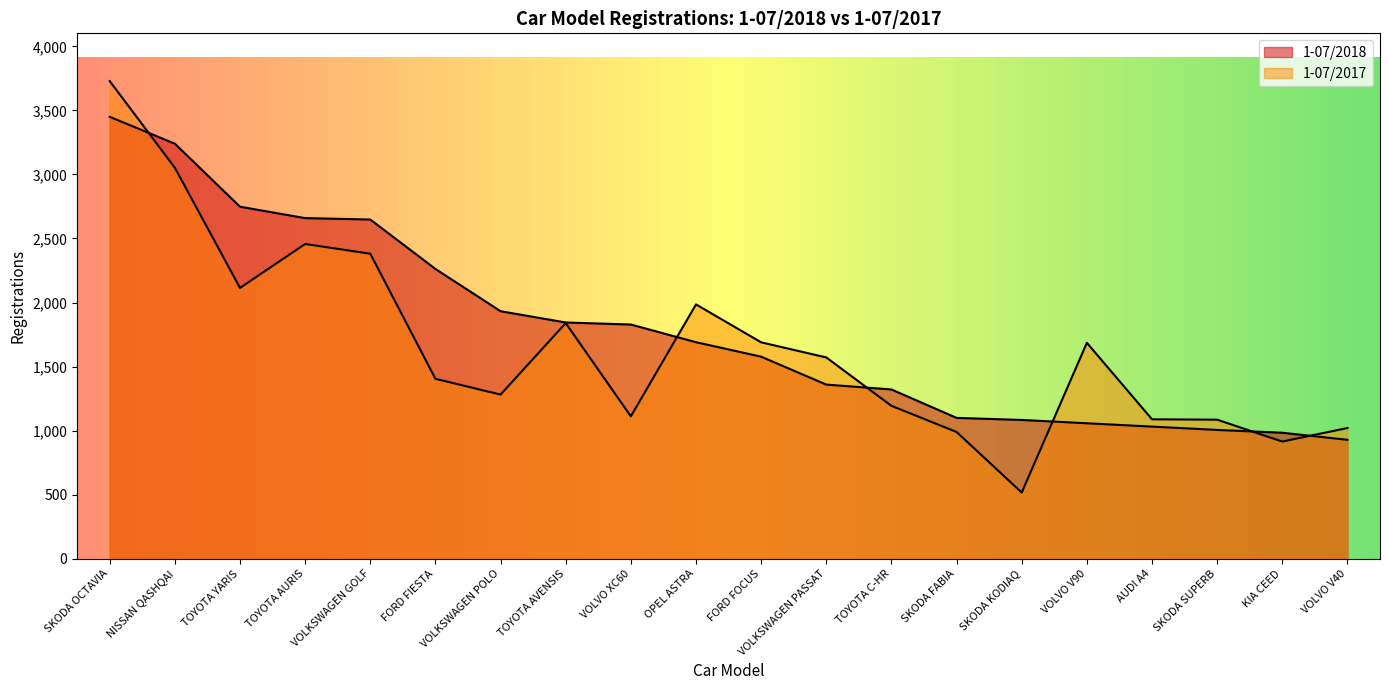

True or false: 1-07/2018 has a value of 1647 at VOLKSWAGEN GOLF.

False